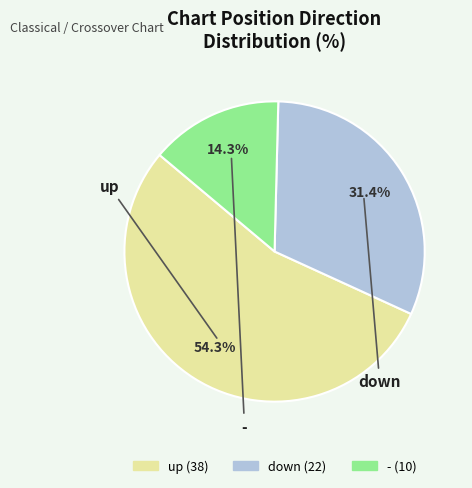

To the nearest percent, what is the difference between the largest and smallest slice percentages?

40%